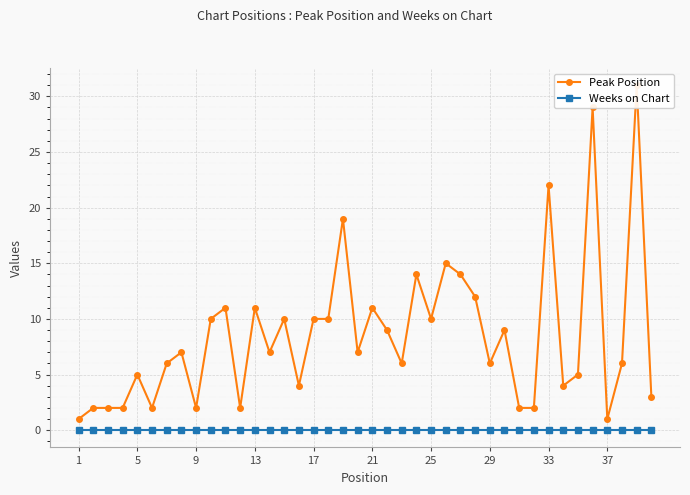

True or false: Weeks on Chart and Peak Position cross at least once.

False